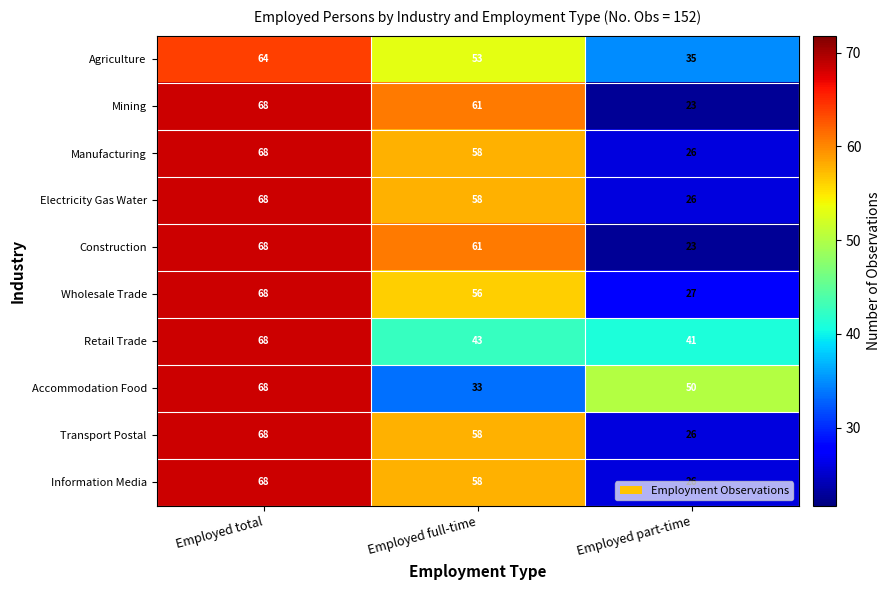

What is the difference between the highest and lowest values at Employed total?

4